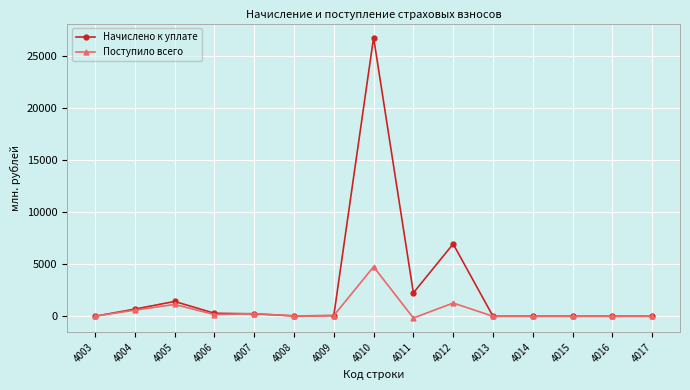

How many categories are shown in the chart?

15